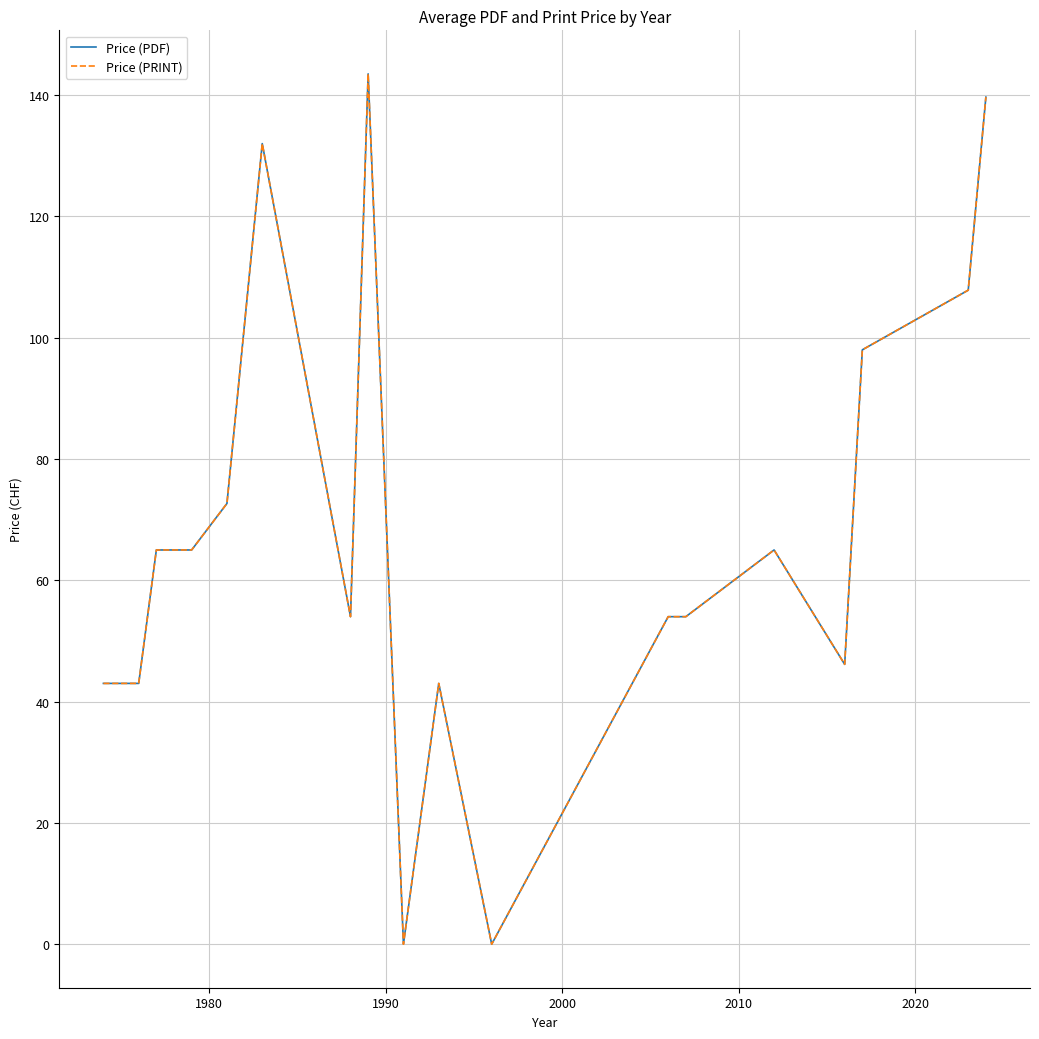

Is this an area chart (filled region under the line)?

No